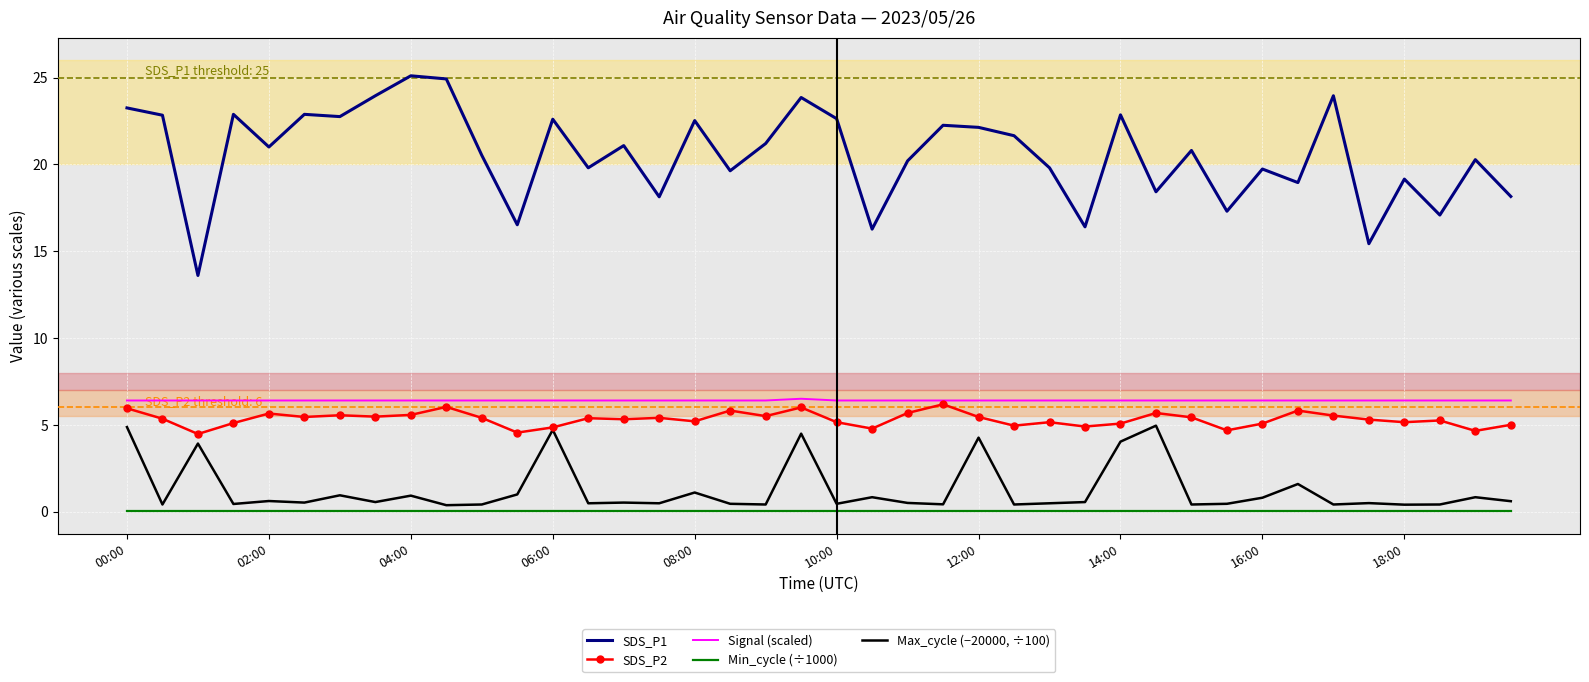

Rank the series by their maximum value, from highest to lowest.

SDS_P1, Signal (scaled), SDS_P2, Max_cycle (−20000, ÷100), Min_cycle (÷1000)